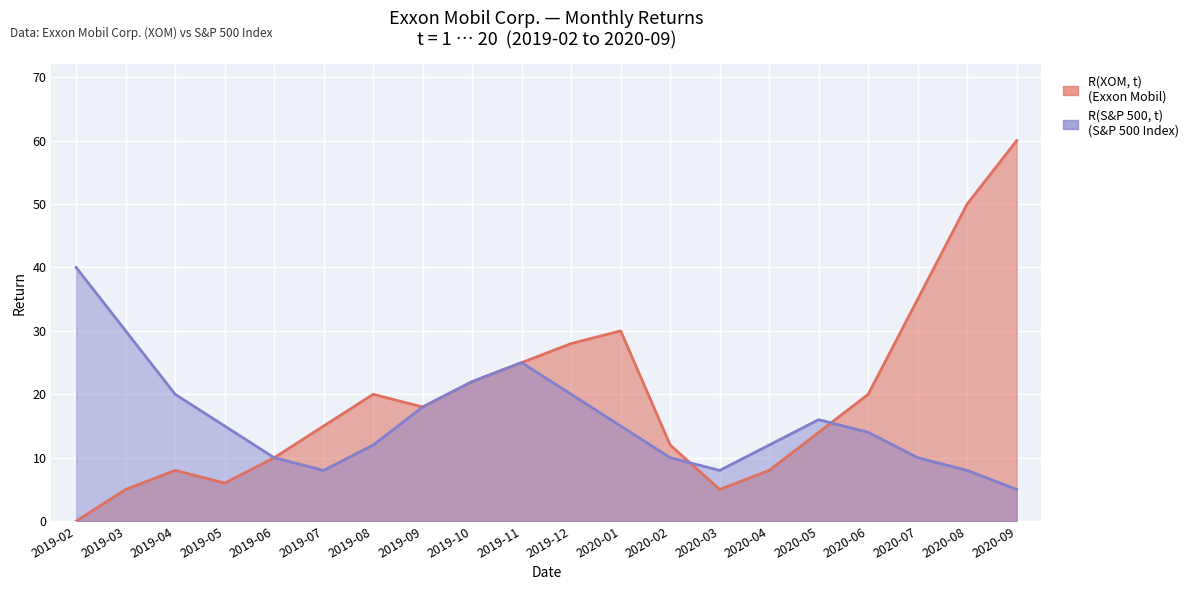

Where is R(S&P 500, t) nearest to the value 22?

2019-10